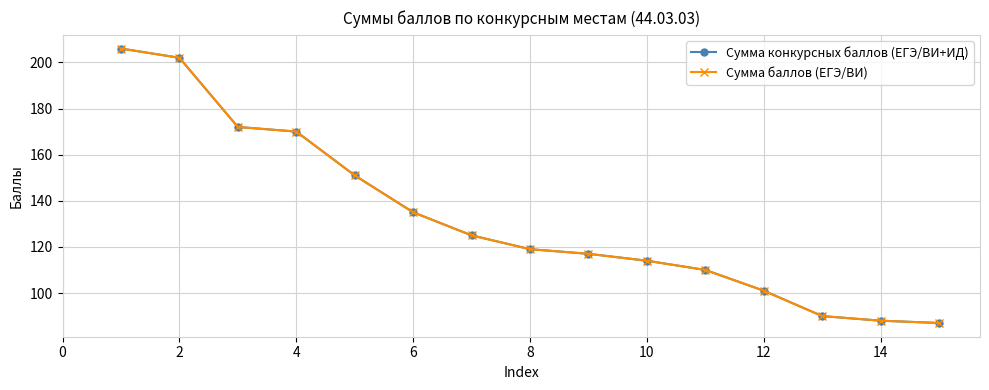

Does the chart have visible grid lines?

Yes